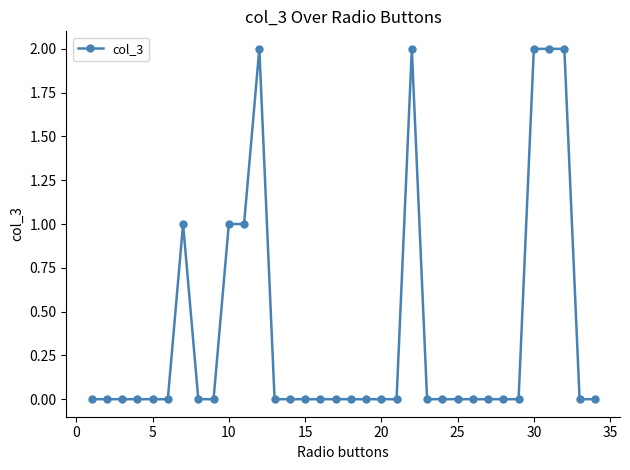

What is the sum of all values?

13